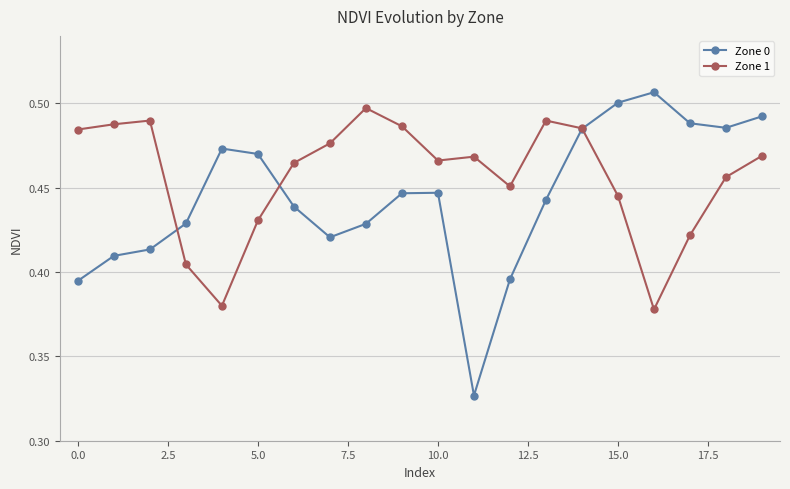

What are all the series names shown in the legend?

Zone 0, Zone 1